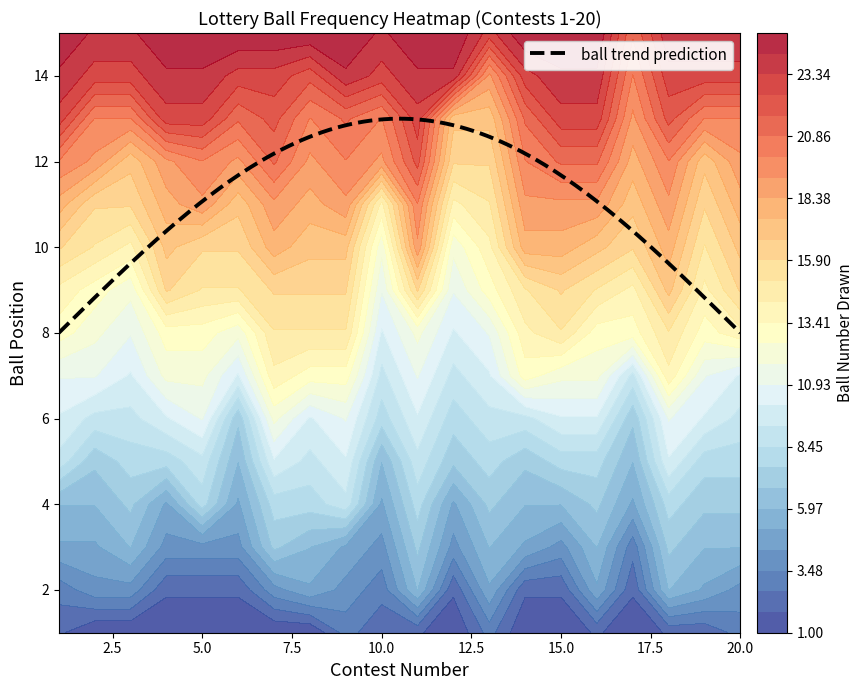

True or false: 12 has a value of 2 at 3.

False